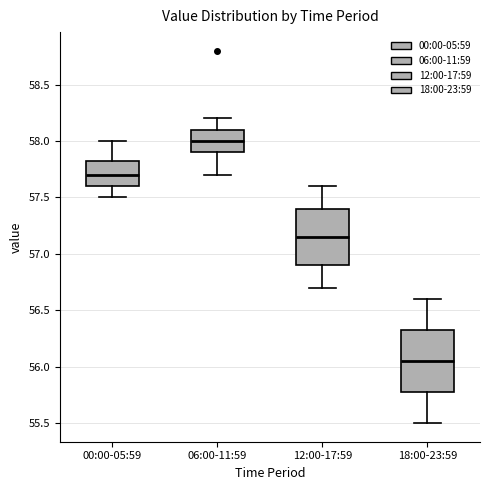

Reading left to right, transcribe this box plot: for each box, give where its median line is, the range the box spans, and where its two whiskers end, as read against the y-axis. The values are not printed on the chart, so give them approximately, as read against the axis.

00:00-05:59: median 57.70, box 57.60 to 57.85, whiskers 57.50 to 58.00
06:00-11:59: median 58.00, box 57.90 to 58.10, whiskers 57.70 to 58.20
12:00-17:59: median 57.15, box 56.90 to 57.40, whiskers 56.70 to 57.60
18:00-23:59: median 56.05, box 55.80 to 56.35, whiskers 55.50 to 56.60